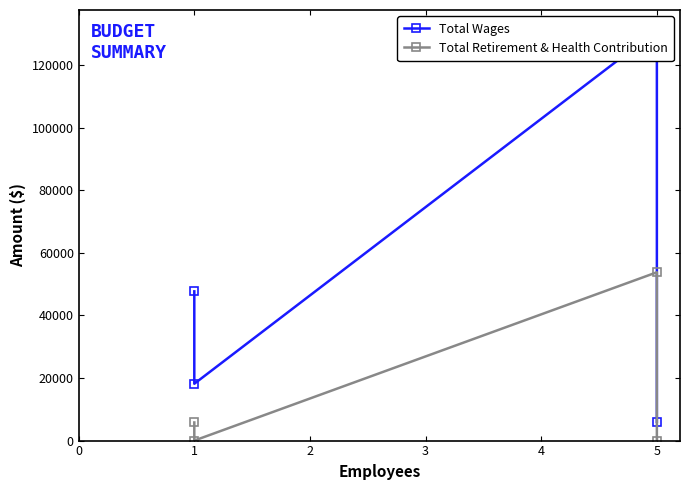

What is the difference between the maximum and minimum values in the Total Retirement & Health Contribution series?

53804